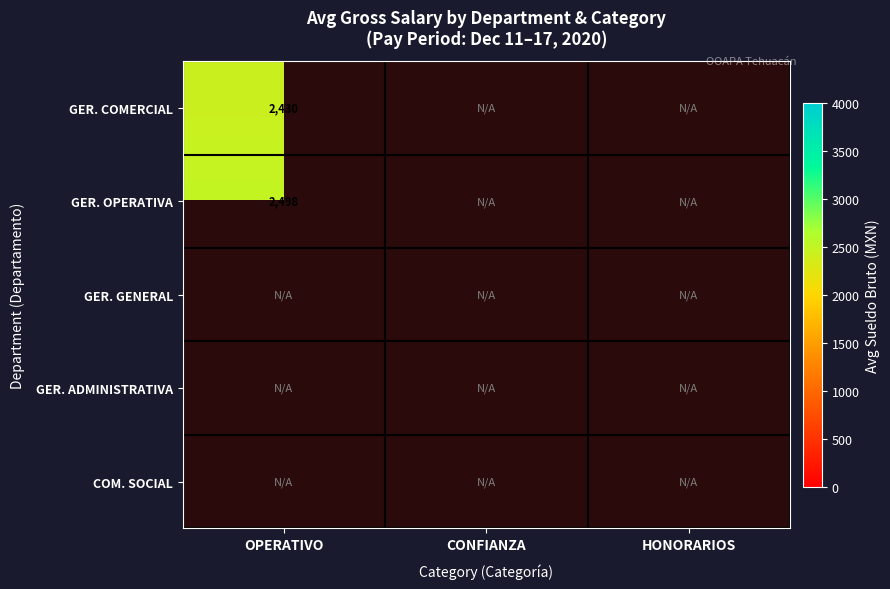

List the series in order of their peak value, lowest first.

GER. COMERCIAL, GER. OPERATIVA, GER. GENERAL, GER. ADMINISTRATIVA, COM. SOCIAL